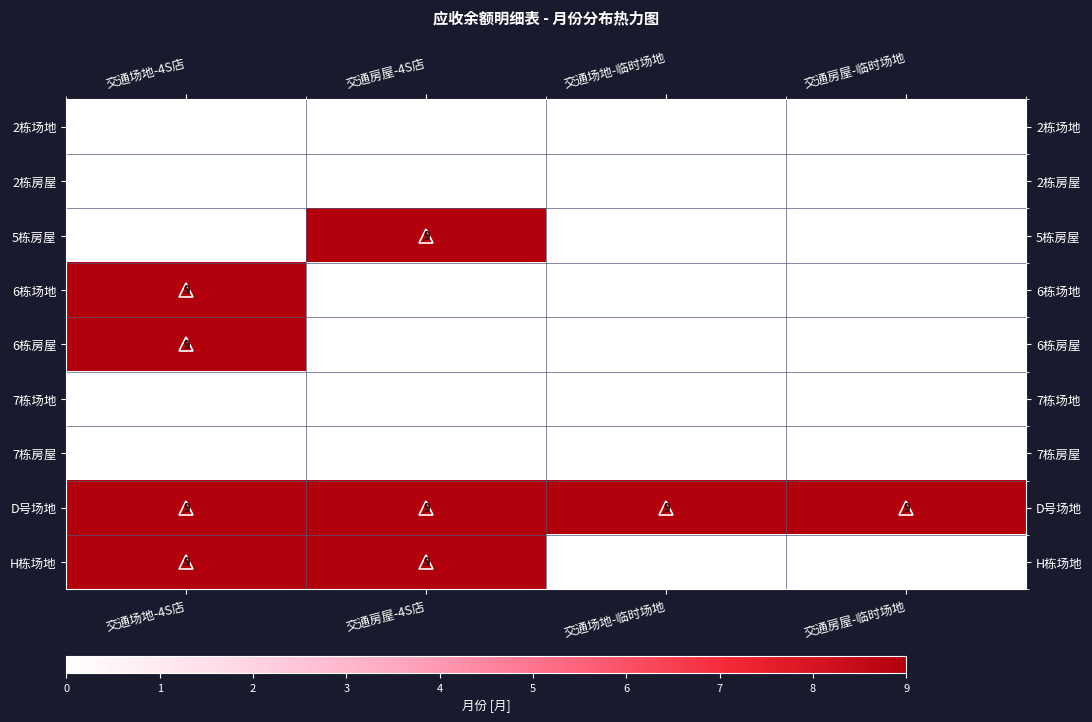

At how many categories does at least one series exceed 7?

4